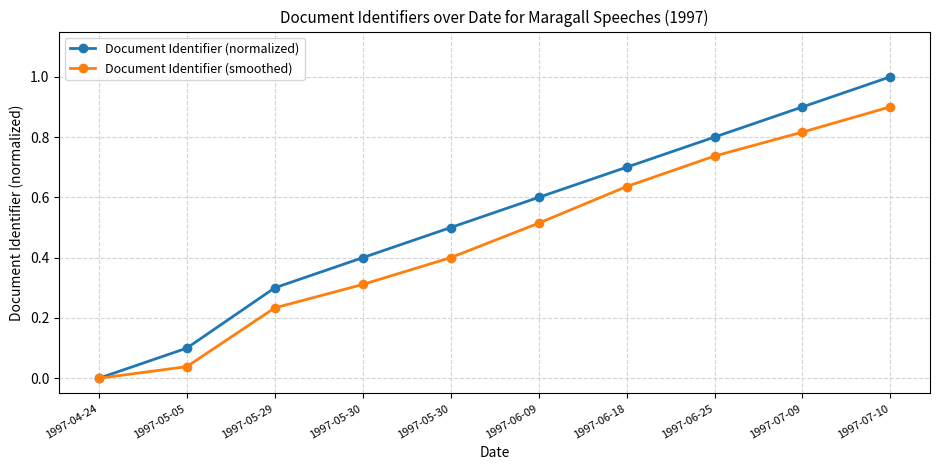

What is the greatest value displayed?

1.0